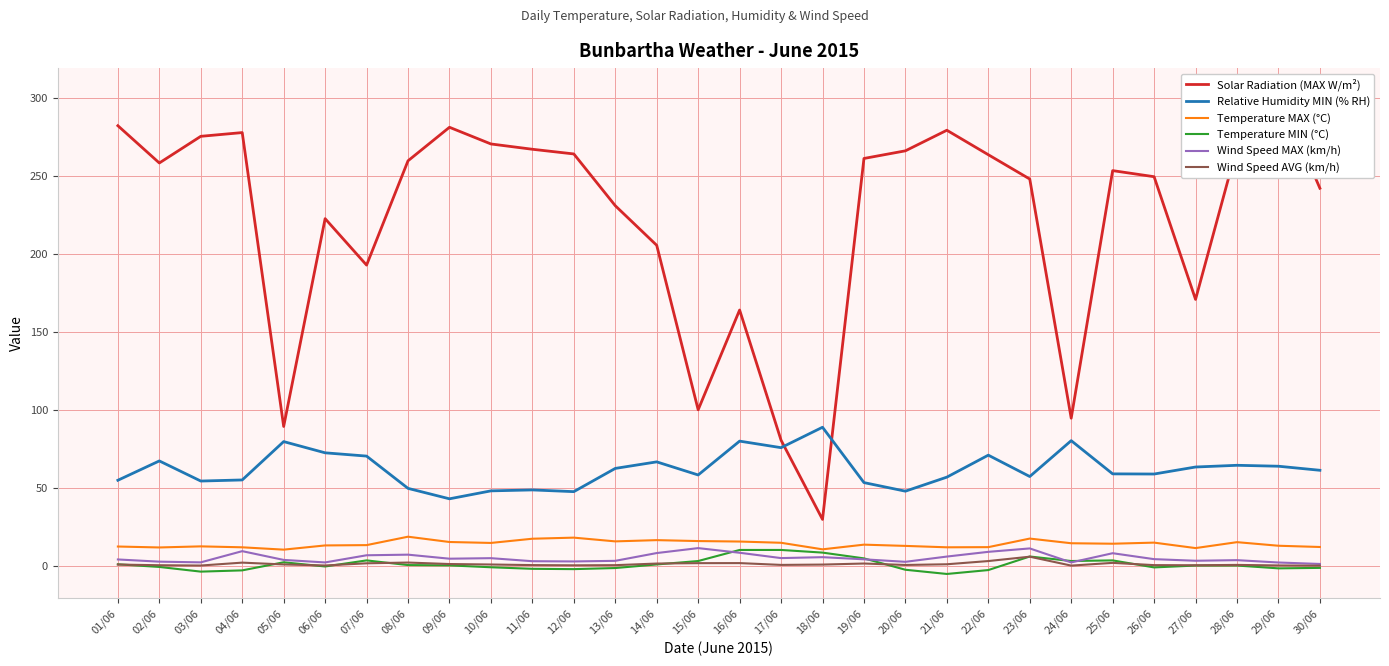

Reading left to right, extract all data points from this chart.

Solar Radiation (MAX W/m²): 01/06=282.3	02/06=258.4	03/06=275.5	04/06=277.9	05/06=89.4	06/06=222.7	07/06=192.9	08/06=259.8	09/06=281.3	10/06=270.6	11/06=267.2	12/06=264.2	13/06=231.0	14/06=205.6	15/06=100.1	16/06=164.1	17/06=80.6	18/06=29.8	19/06=261.3	20/06=266.2	21/06=279.4	22/06=263.7	23/06=248.1	24/06=94.7	25/06=253.5	26/06=249.6	27/06=170.9	28/06=268.6	29/06=303.8	30/06=242.2
Relative Humidity MIN (% RH): 01/06=54.9	02/06=67.3	03/06=54.4	04/06=55.1	05/06=79.7	06/06=72.5	07/06=70.4	08/06=49.7	09/06=43.0	10/06=48.1	11/06=48.7	12/06=47.6	13/06=62.5	14/06=66.7	15/06=58.3	16/06=80.0	17/06=75.8	18/06=88.9	19/06=53.4	20/06=47.9	21/06=56.9	22/06=71.0	23/06=57.3	24/06=80.3	25/06=59.0	26/06=58.9	27/06=63.4	28/06=64.5	29/06=63.9	30/06=61.3
Temperature MAX (°C): 01/06=12.4	02/06=11.8	03/06=12.5	04/06=11.9	05/06=10.4	06/06=13.1	07/06=13.3	08/06=18.7	09/06=15.3	10/06=14.7	11/06=17.4	12/06=18.1	13/06=15.7	14/06=16.5	15/06=15.9	16/06=15.6	17/06=14.8	18/06=10.6	19/06=13.6	20/06=12.8	21/06=11.9	22/06=12.0	23/06=17.5	24/06=14.5	25/06=14.2	26/06=14.9	27/06=11.4	28/06=15.2	29/06=12.9	30/06=12.1
Temperature MIN (°C): 01/06=1.0	02/06=-0.7	03/06=-3.7	04/06=-2.9	05/06=2.3	06/06=-0.4	07/06=3.5	08/06=0.5	09/06=0.3	10/06=-0.9	11/06=-1.9	12/06=-2.1	13/06=-1.4	14/06=0.9	15/06=3.1	16/06=10.2	17/06=10.2	18/06=8.5	19/06=4.8	20/06=-2.5	21/06=-5.2	22/06=-2.7	23/06=6.0	24/06=3.1	25/06=3.5	26/06=-1.0	27/06=0.2	28/06=0.2	29/06=-1.6	30/06=-1.3
Wind Speed MAX (km/h): 01/06=4.1	02/06=2.7	03/06=2.2	04/06=9.4	05/06=3.8	06/06=2.2	07/06=6.8	08/06=7.2	09/06=4.6	10/06=4.9	11/06=3.0	12/06=2.8	13/06=3.2	14/06=8.2	15/06=11.4	16/06=8.4	17/06=5.0	18/06=5.6	19/06=4.2	20/06=2.6	21/06=6.0	22/06=9.0	23/06=11.2	24/06=2.2	25/06=8.1	26/06=4.3	27/06=3.3	28/06=3.7	29/06=2.1	30/06=1.2
Wind Speed AVG (km/h): 01/06=0.8	02/06=0.4	03/06=0.2	04/06=2.1	05/06=0.9	06/06=0.2	07/06=1.6	08/06=2.1	09/06=1.2	10/06=0.9	11/06=0.5	12/06=0.3	13/06=0.4	14/06=1.5	15/06=1.7	16/06=1.8	17/06=0.6	18/06=0.8	19/06=1.5	20/06=0.6	21/06=1.0	22/06=3.1	23/06=5.9	24/06=0.2	25/06=1.9	26/06=0.5	27/06=0.4	28/06=0.6	29/06=0.3	30/06=0.1